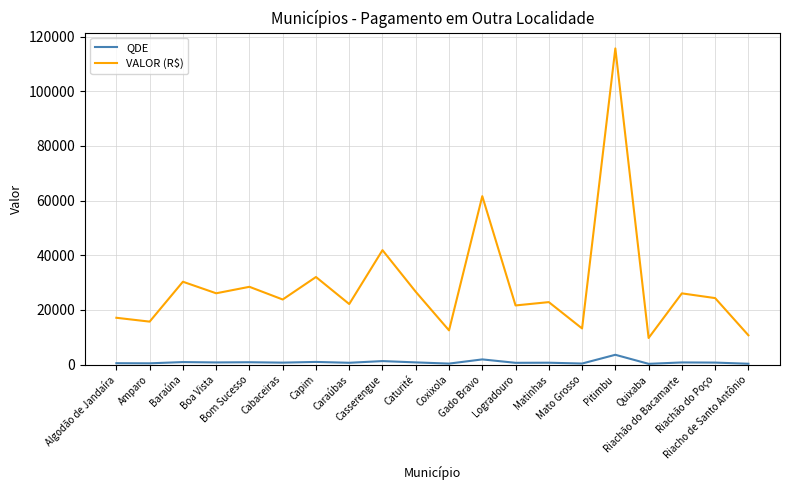

Which category has the highest value in the QDE series?

Pitimbu